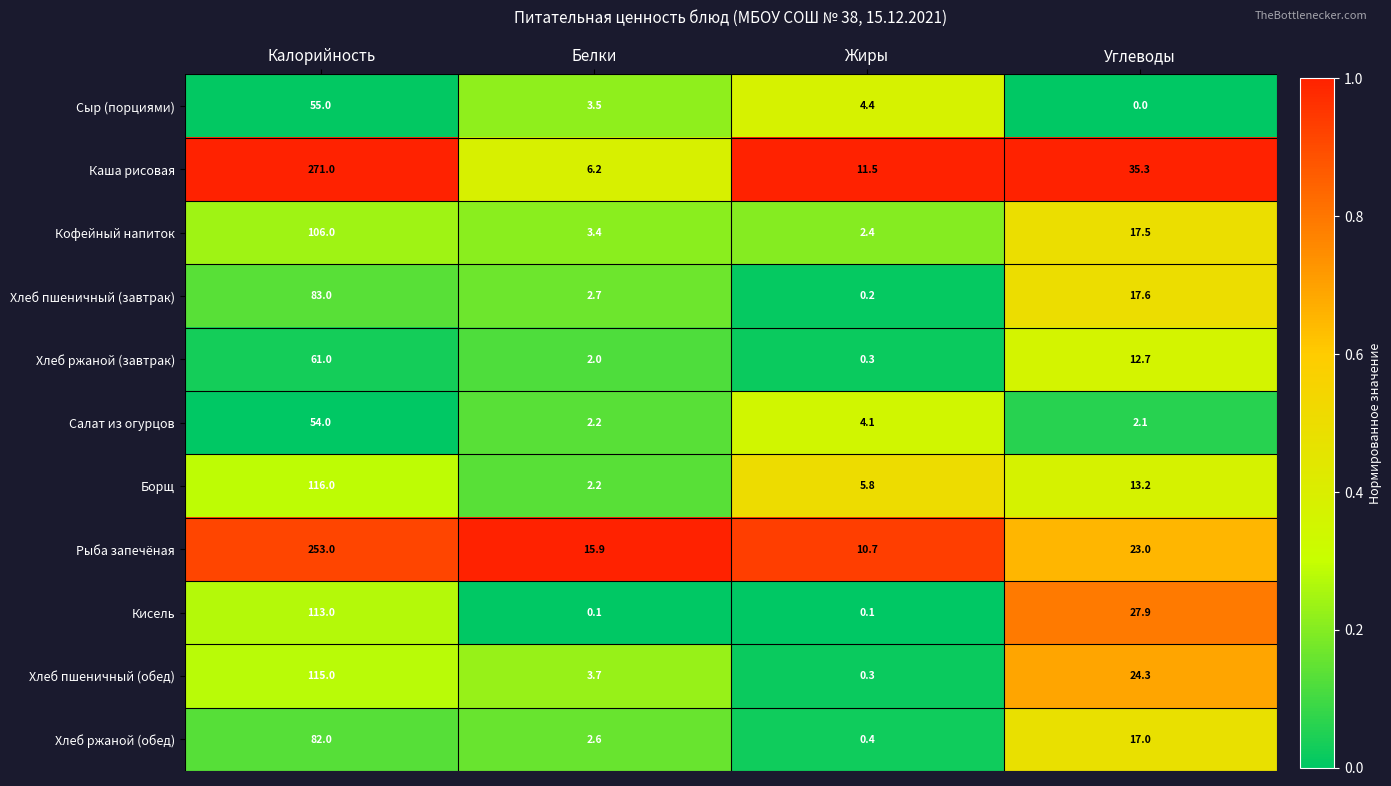

Rank the series by their maximum value, from highest to lowest.

Каша рисовая, Рыба запечёная, Борщ, Хлеб пшеничный (обед), Кисель, Кофейный напиток, Хлеб пшеничный (завтрак), Хлеб ржаной (обед), Хлеб ржаной (завтрак), Сыр (порциями), Салат из огурцов